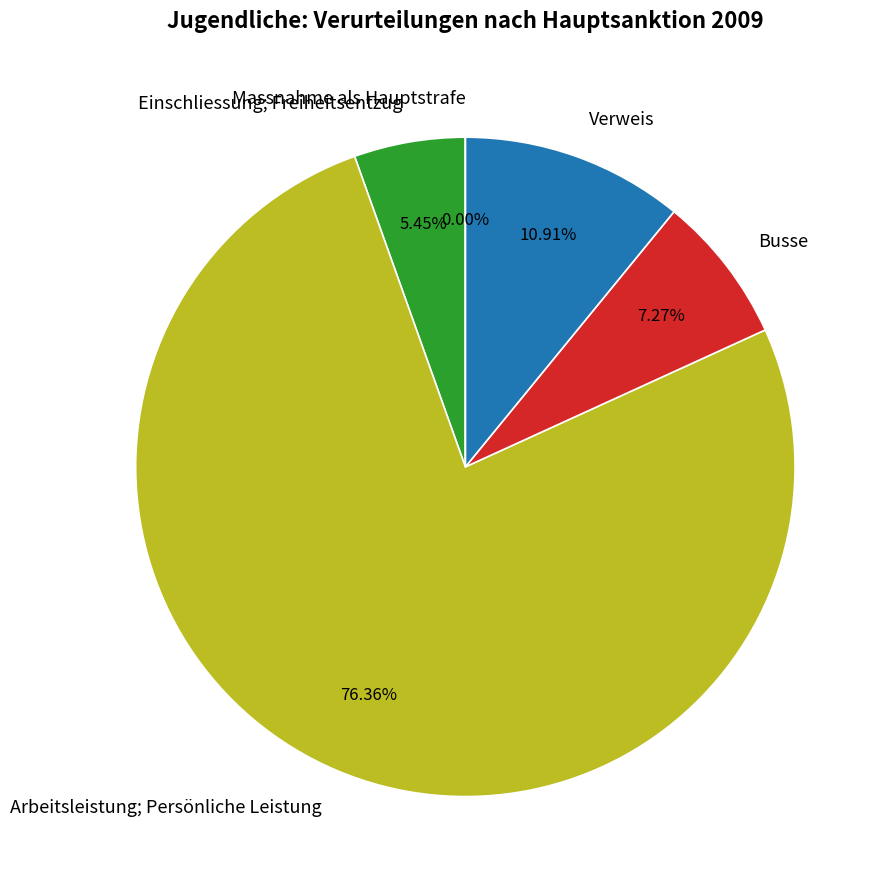

Which category accounts for the majority?

Arbeitsleistung; Persönliche Leistung